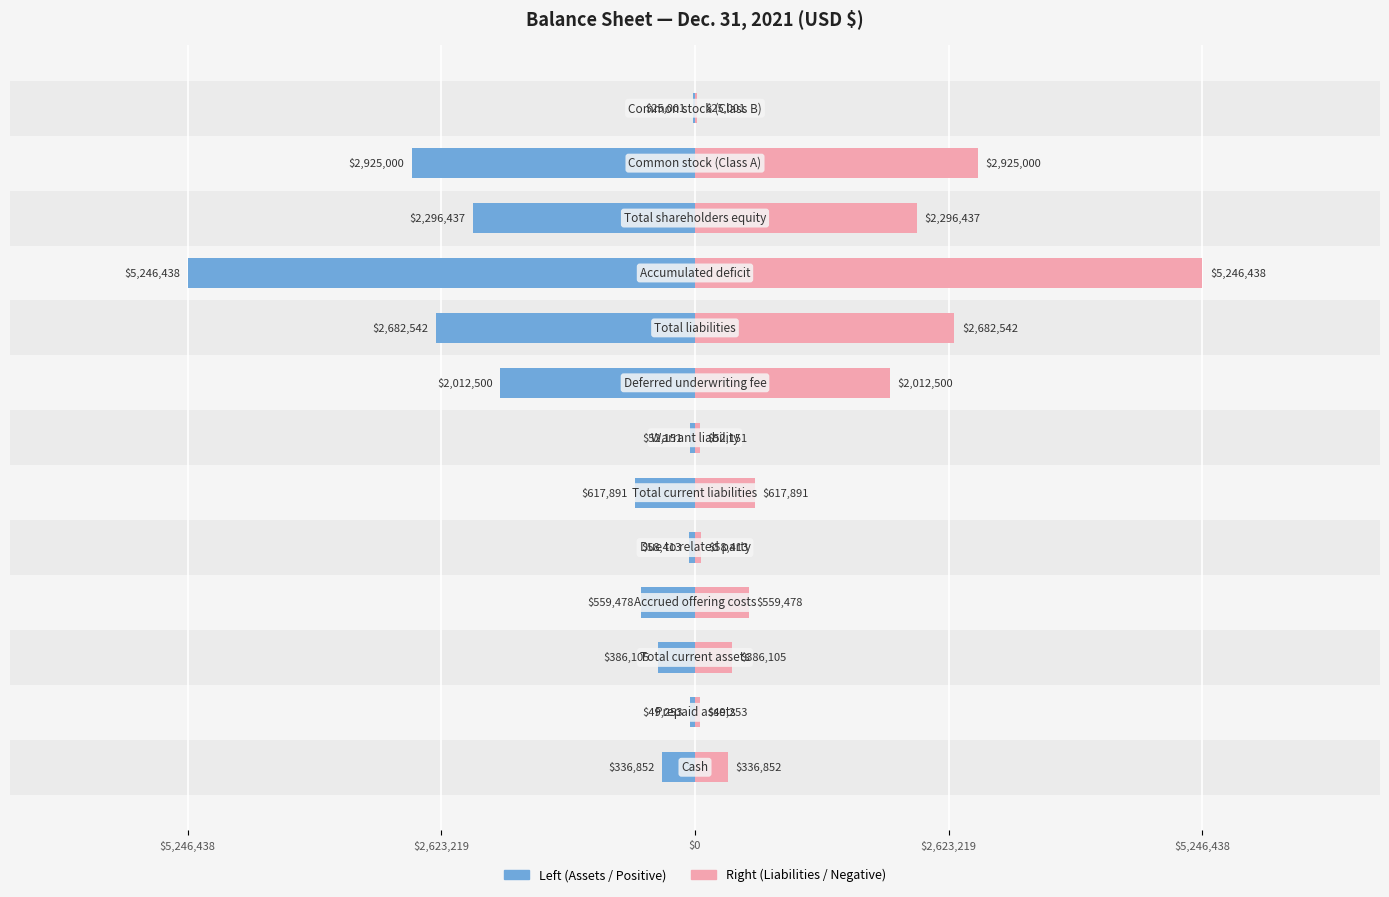

List the series in order of their peak value, highest first.

Liabilities / Negative, Assets / Positive